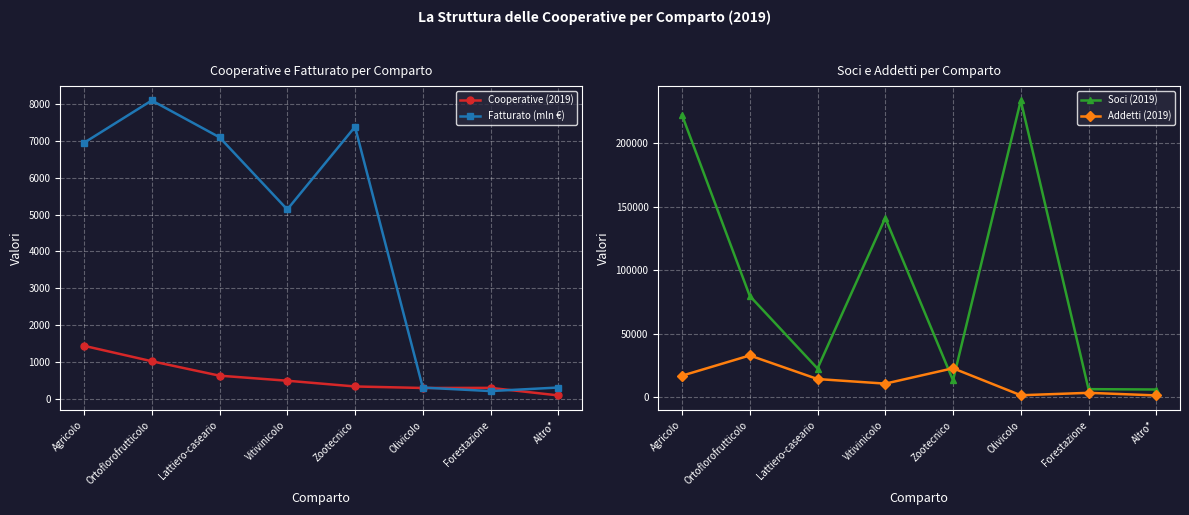

Is the value of Cooperative (2019) at Ortoflorofrutticolo greater than the value of Fatturato (mln €) at Forestazione?

Yes